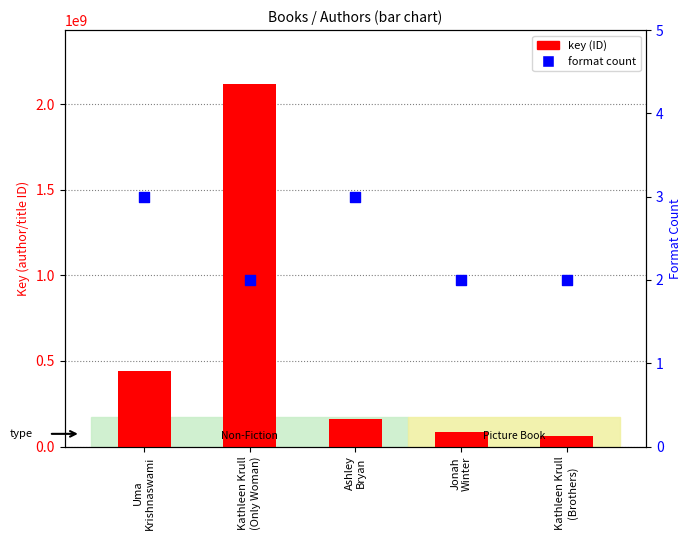

At how many categories does at least one series exceed 415714616?

2